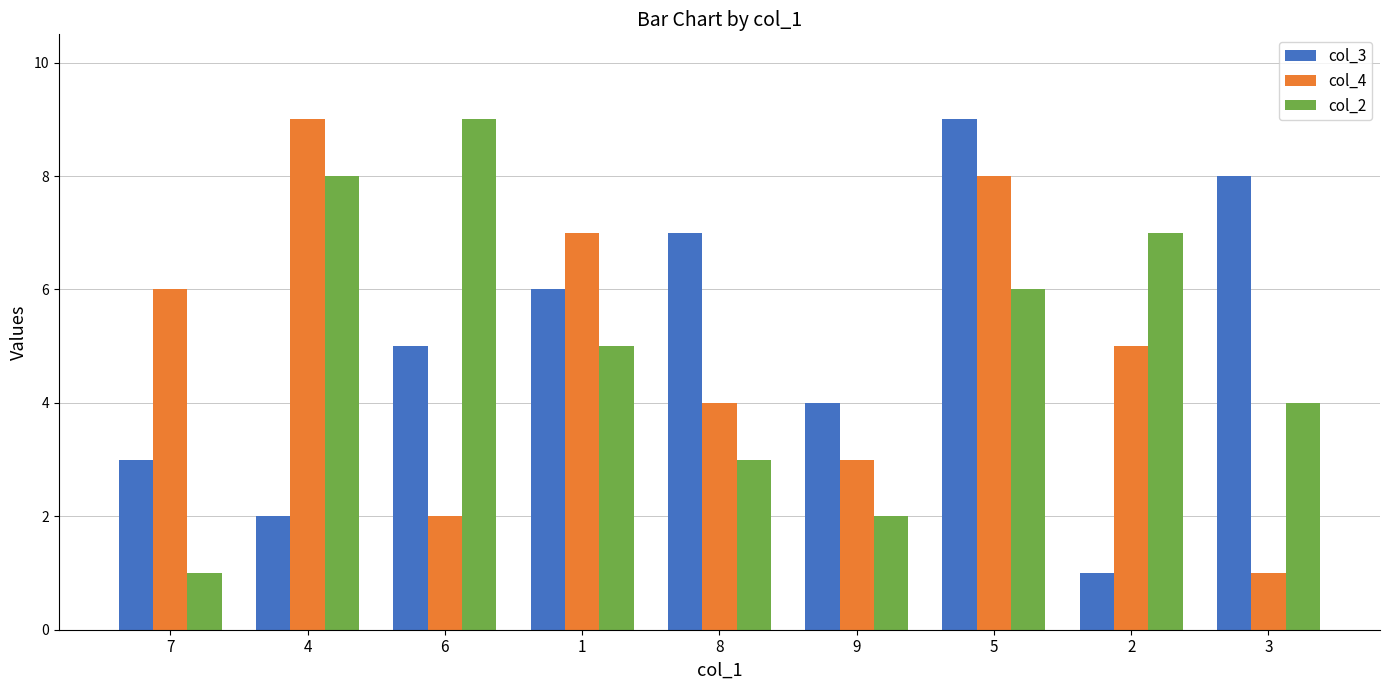

What is the difference between the col_2 values at 7 and 8?

2